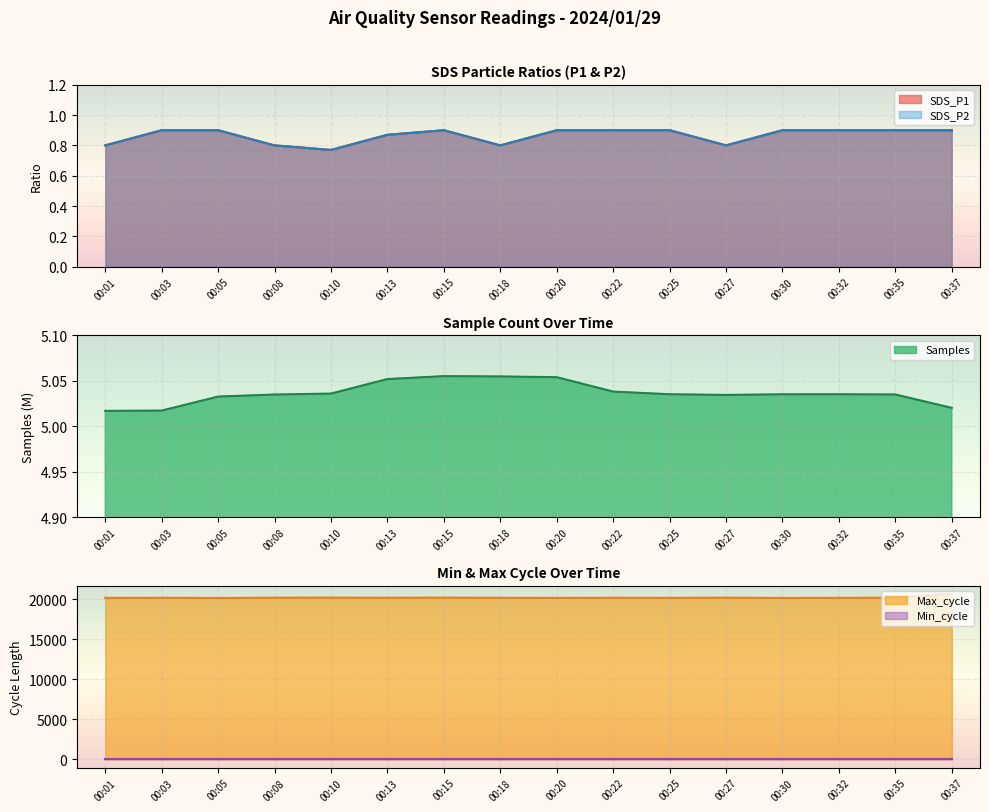

What is the sum of the SDS_P1 values at 00:37 and 00:35?

1.8